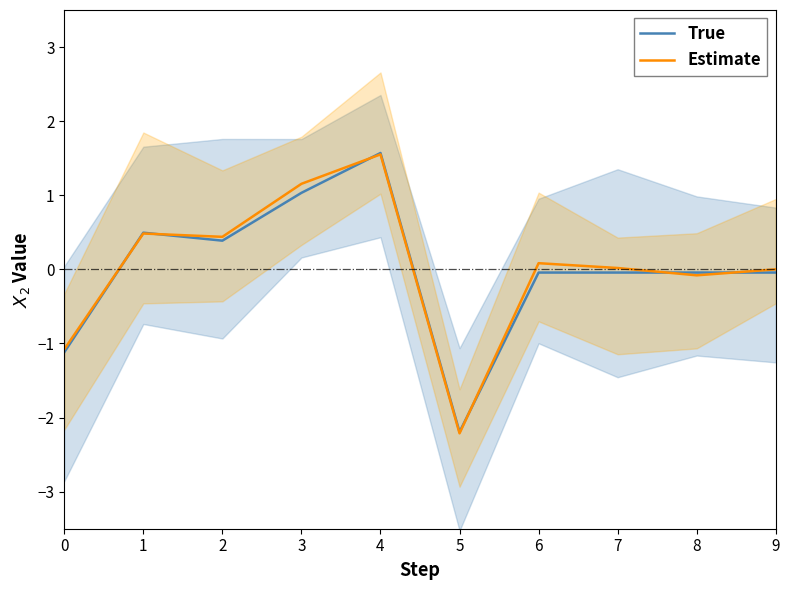

Which category has the lowest value in the Estimate series?

5